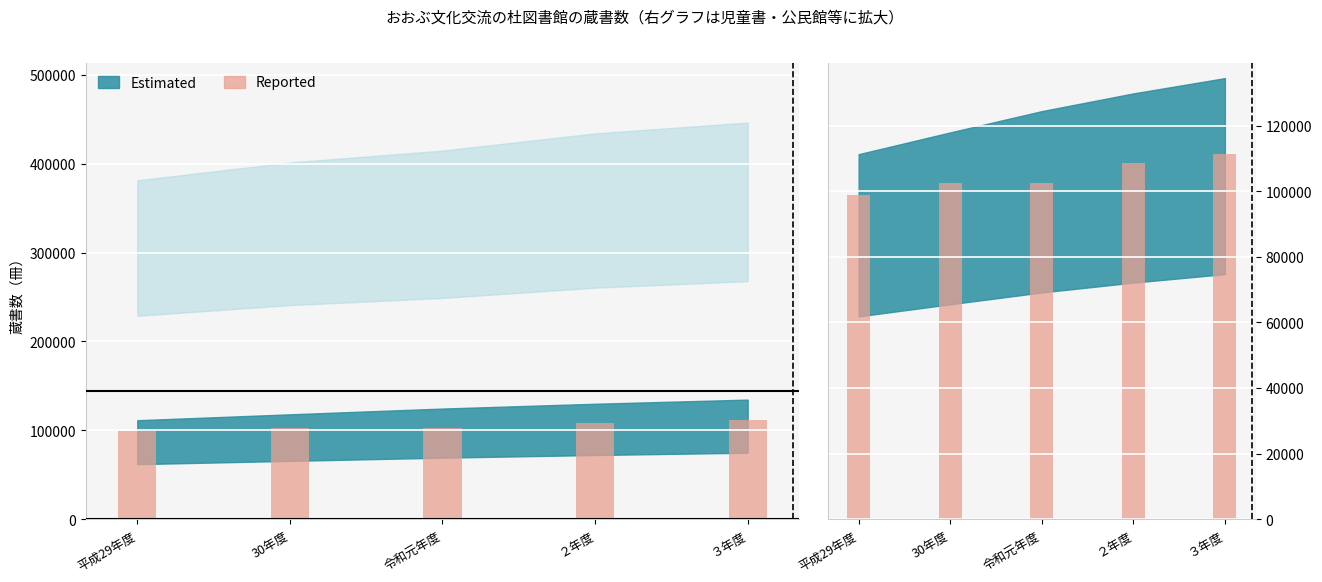

What is the smallest value displayed?

98972